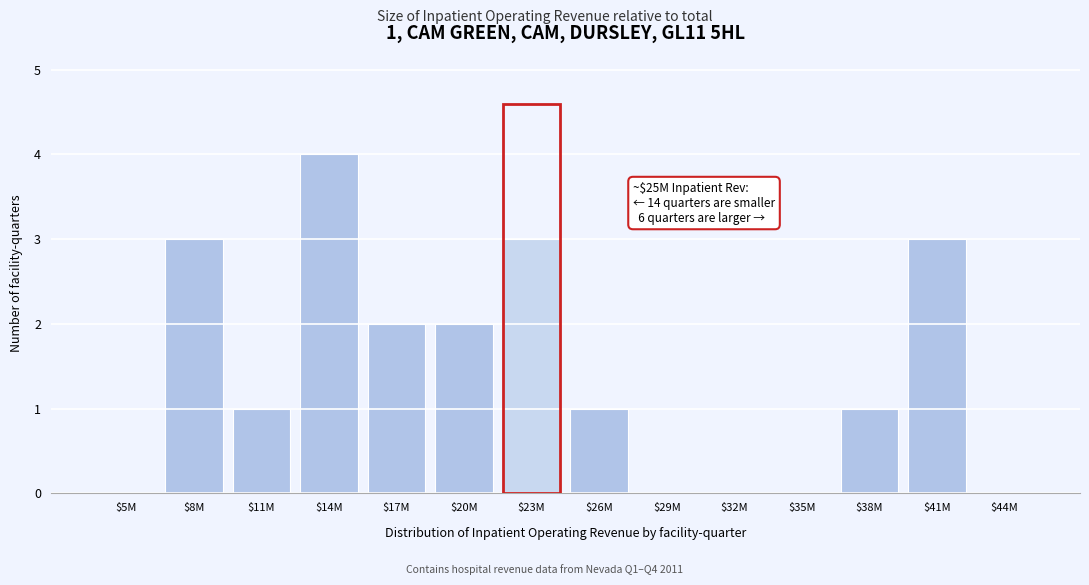

What value does the data have at $41M?

3